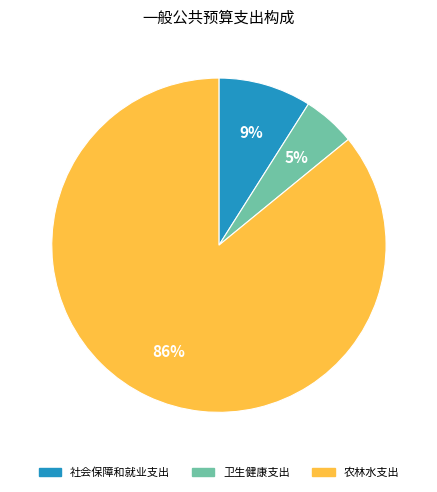

The 农林水支出 slice represents 73% of the pie. True or false?

False